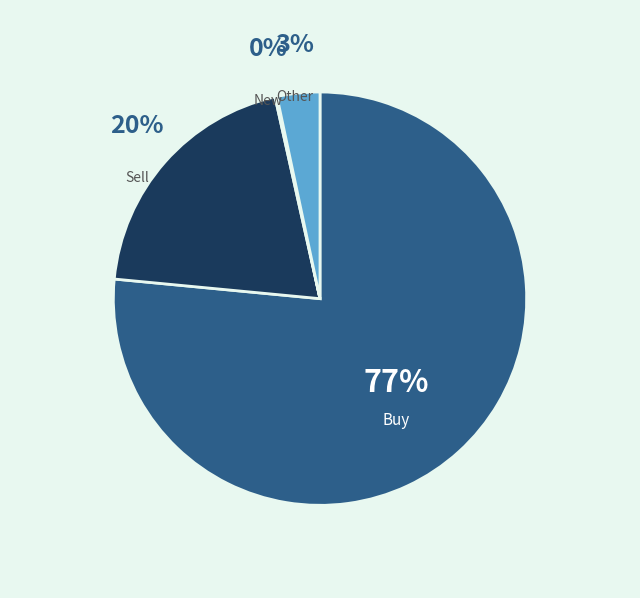

Does Buy account for over 50% of the chart?

Yes